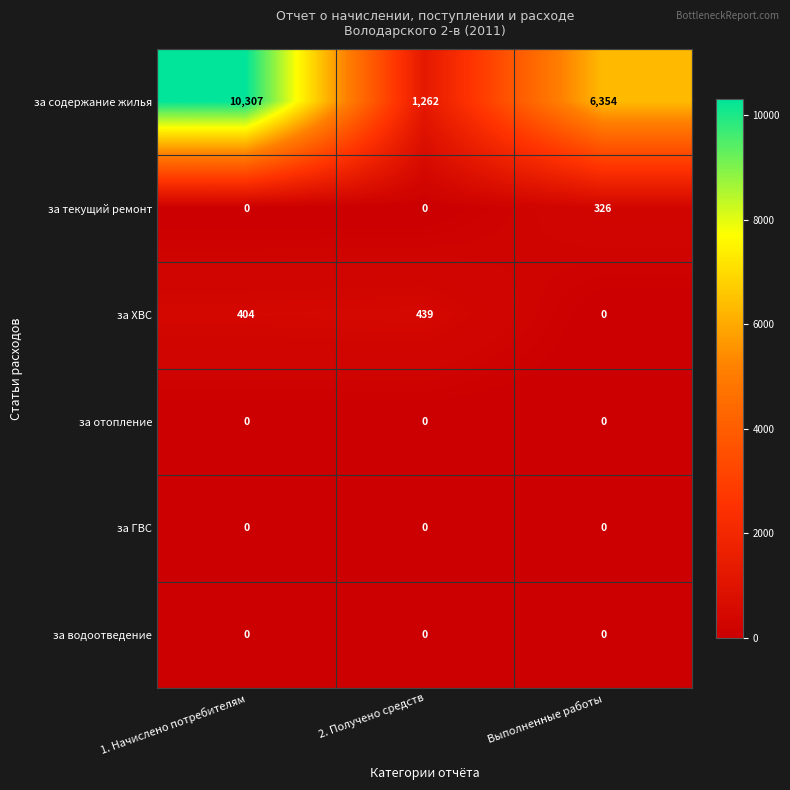

Rank the categories by за ХВС value from highest to lowest.

2. Получено средств, 1. Начислено потребителям, Выполненные работы